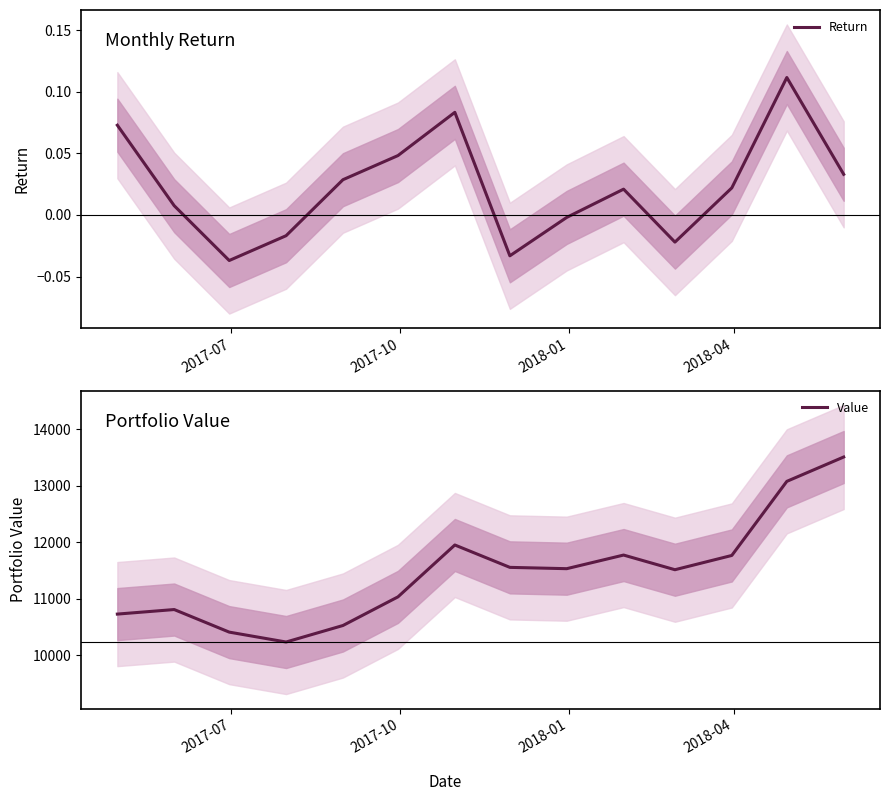

What is the lowest value of the Value series?

10233.6